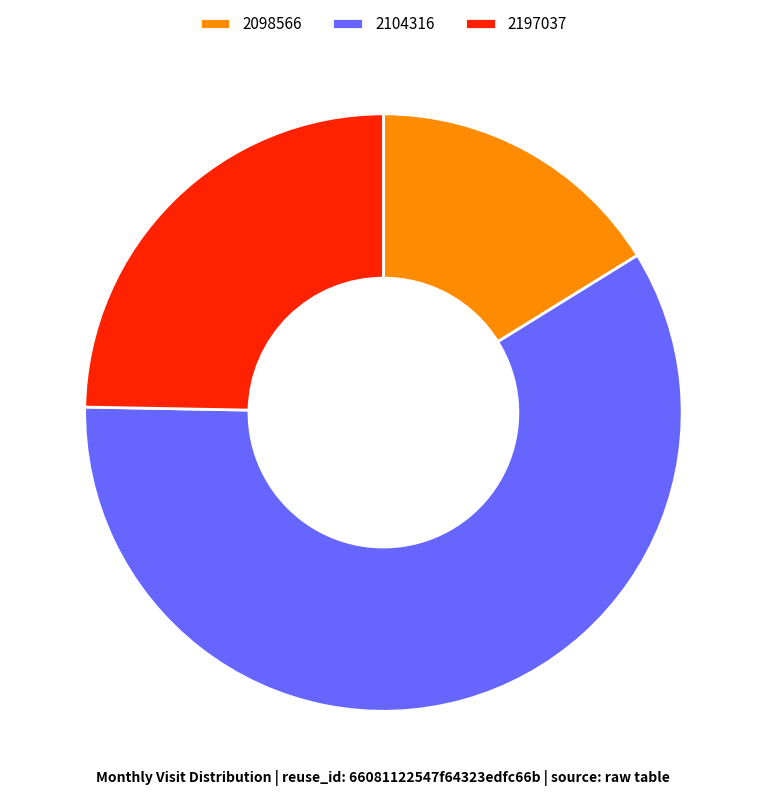

Which category has the biggest portion of the pie?

2104316